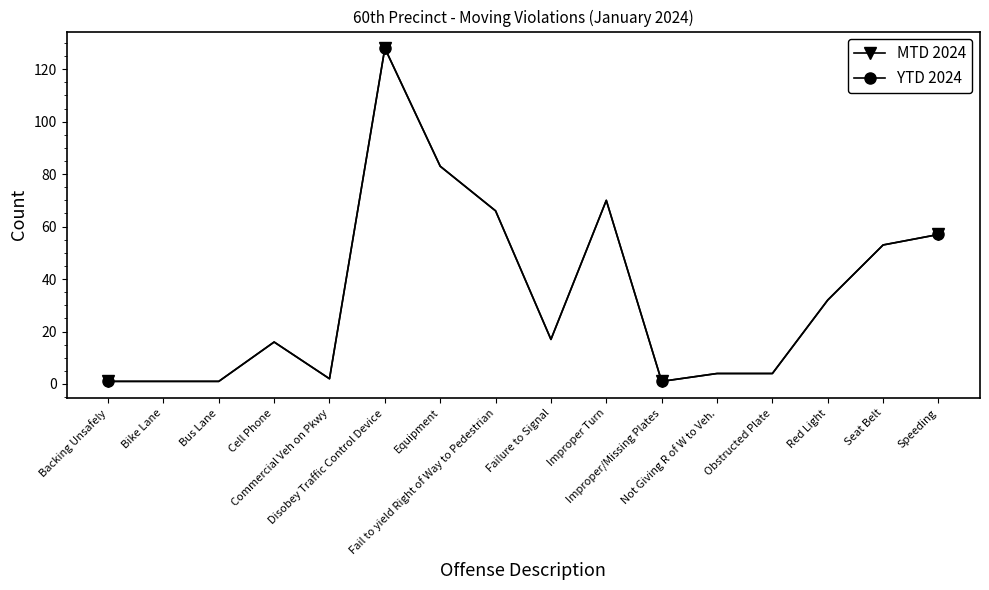

What is the value of the MTD 2024 point at the 2nd from the left?

1